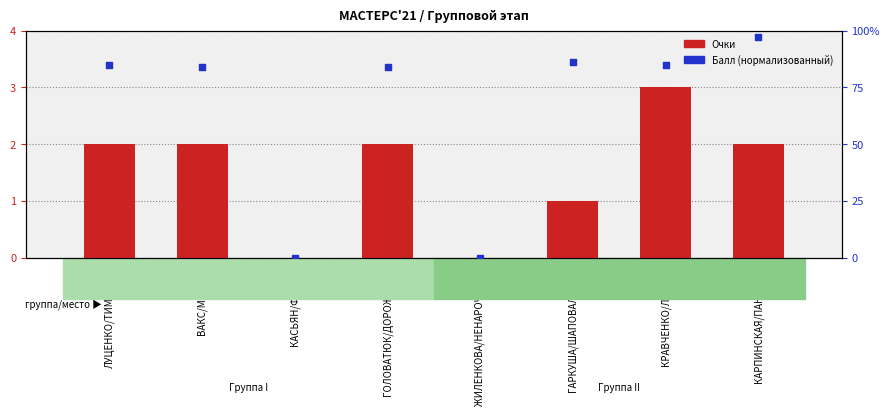

Which series contains the lowest Y value?

Очки